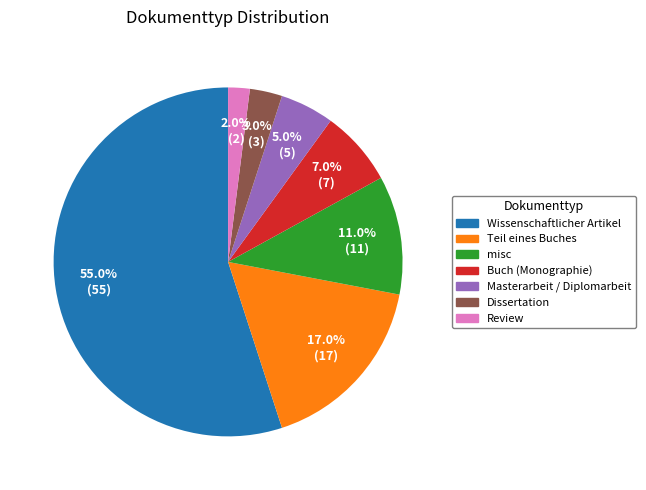

To the nearest percent, what is the difference between the largest and smallest slice percentages?

53%